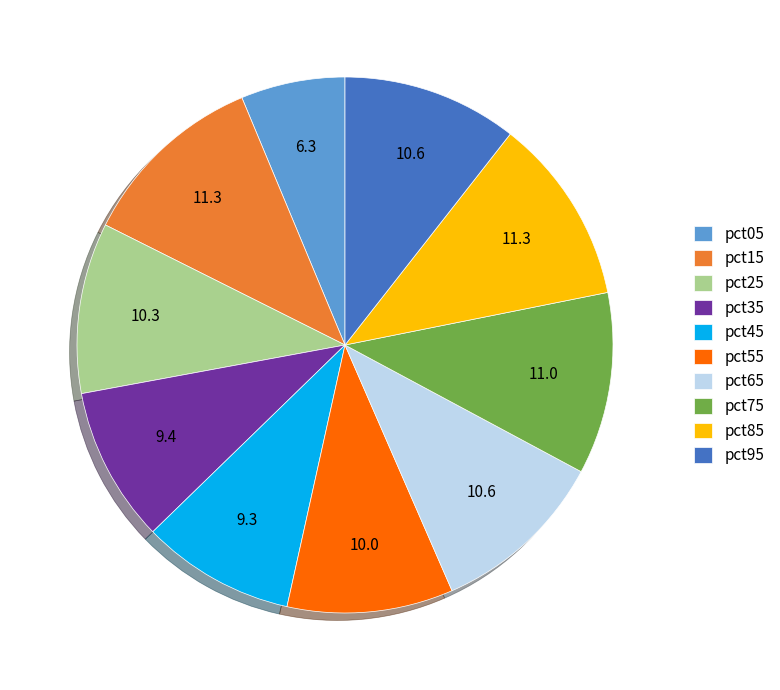

Which has a higher value, pct05 or pct35?

pct35